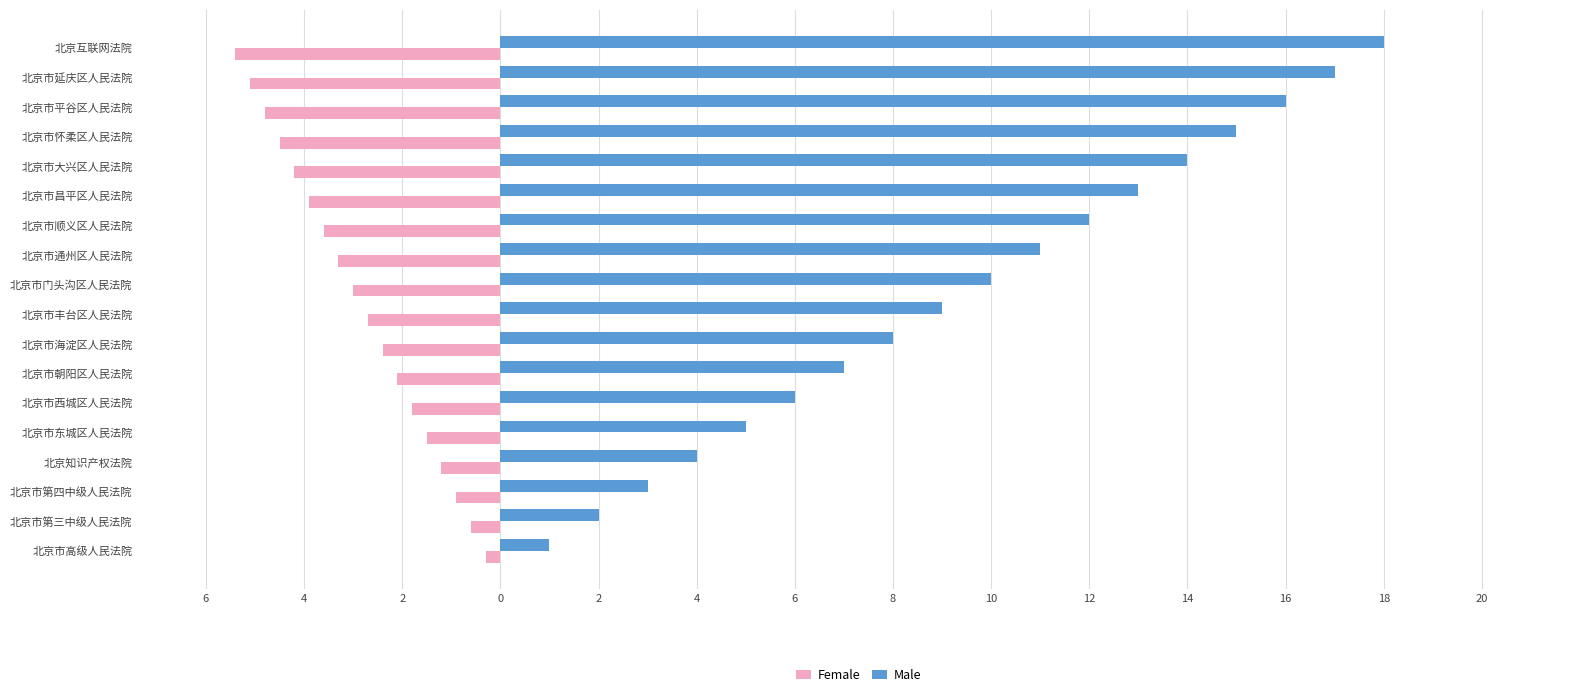

What are all the series names shown in the legend?

Female, Male